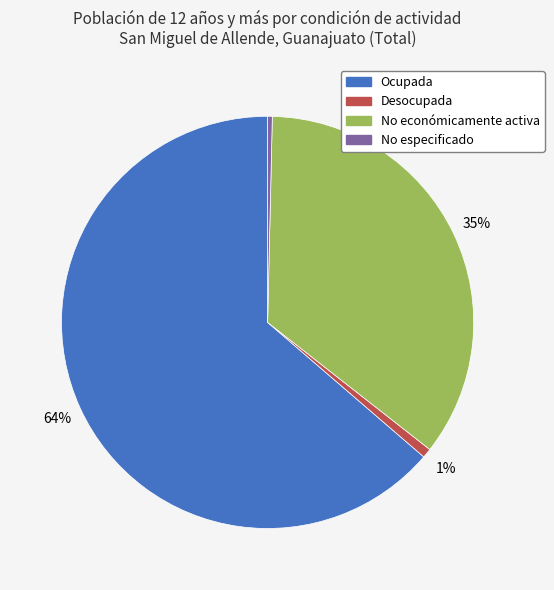

To the nearest percent, what is the average slice percentage?

25%